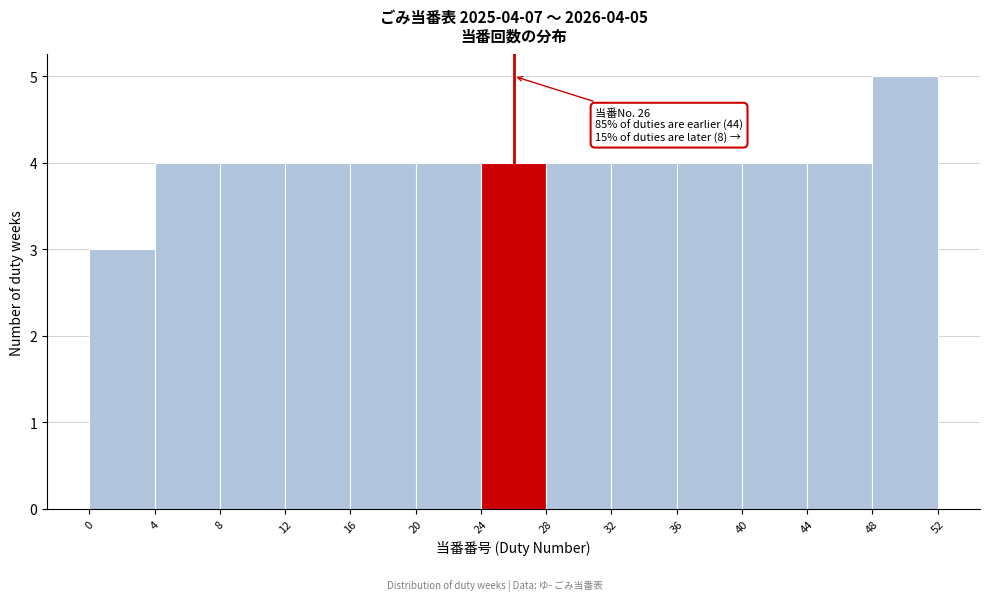

Over which range of the x-axis is the bar tallest?

48 to 52